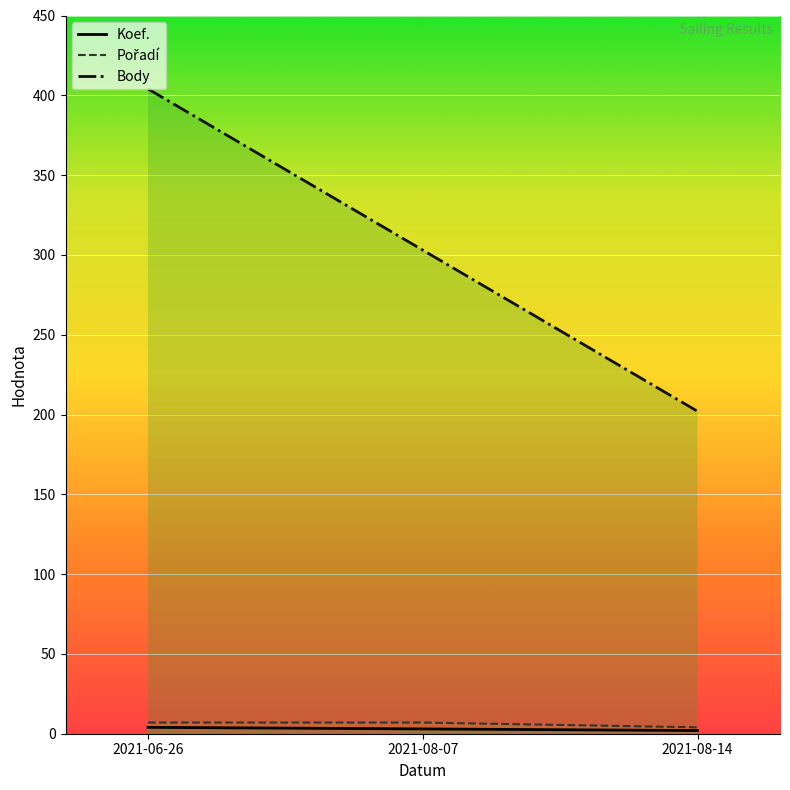

How many distinct data groups are displayed?

3